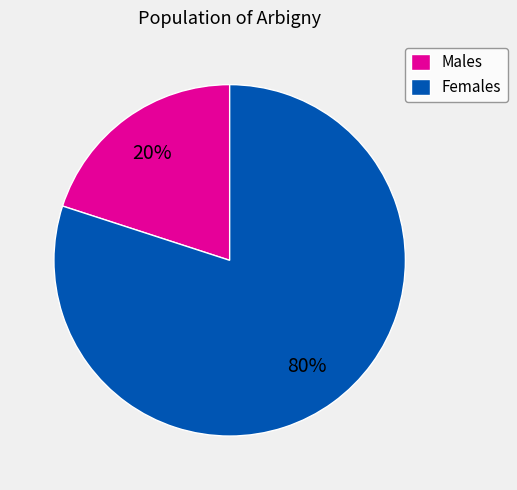

Is there any slice that represents more than half of the pie?

Yes